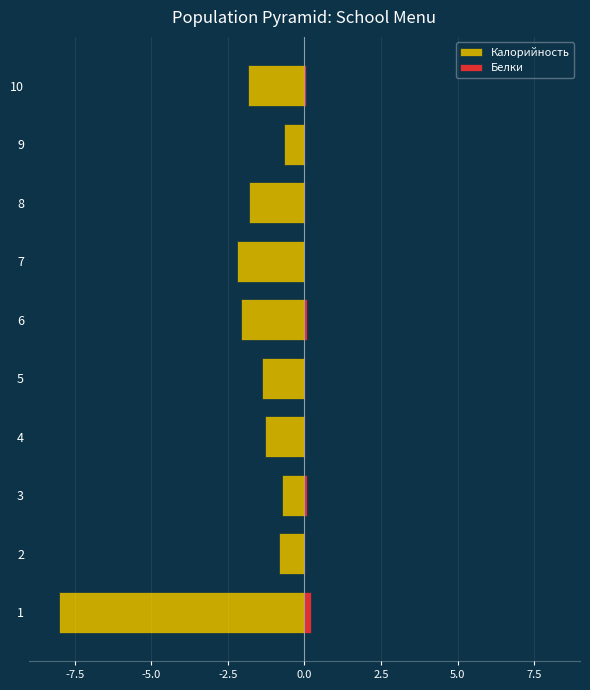

Which series has the largest total across all categories?

Белки